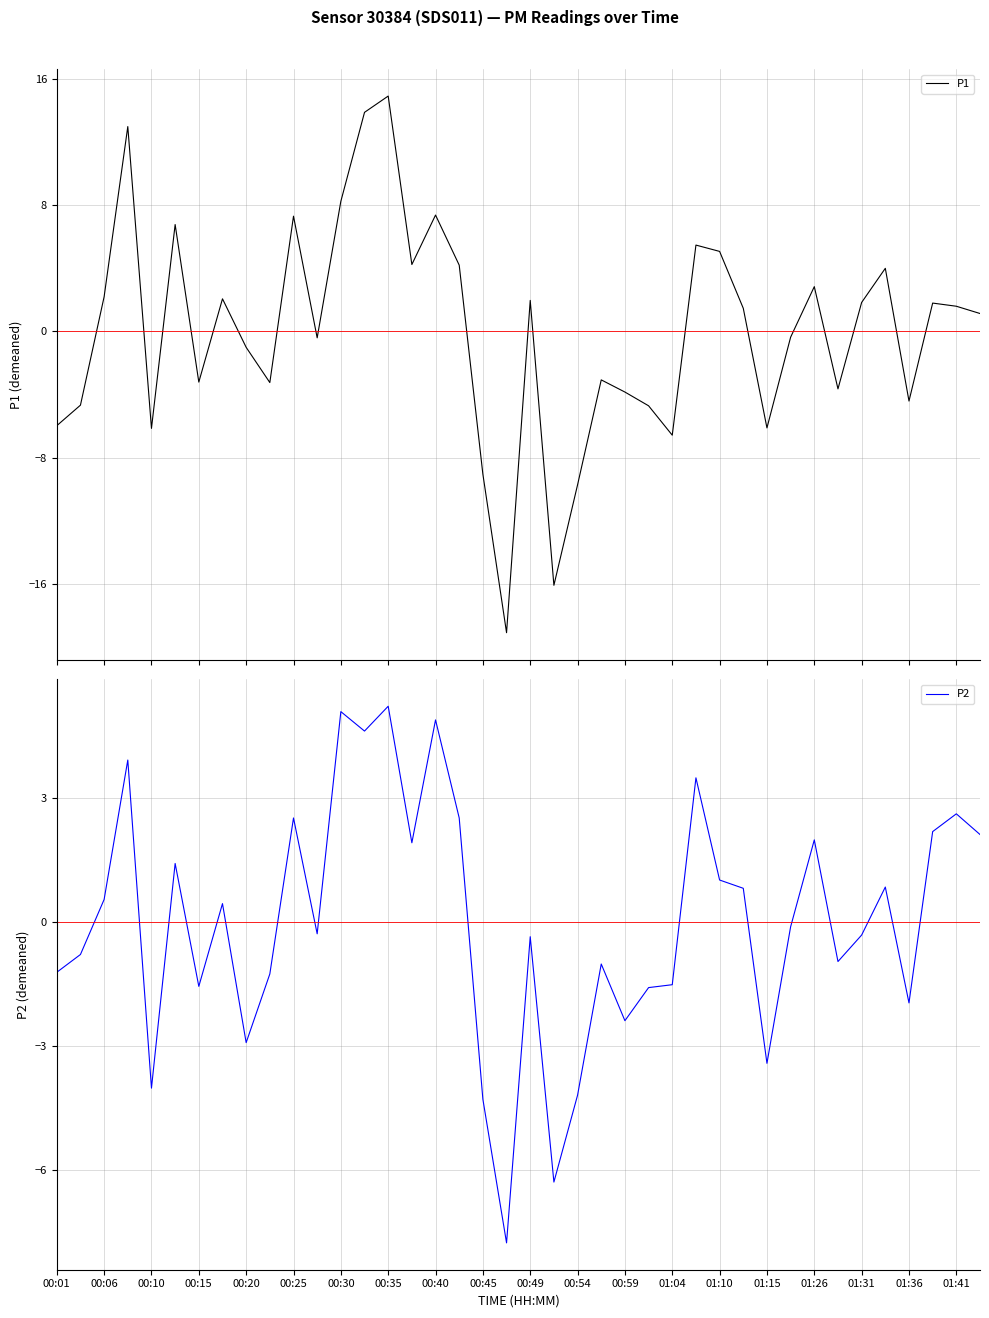

How many lines are shown in the chart?

2